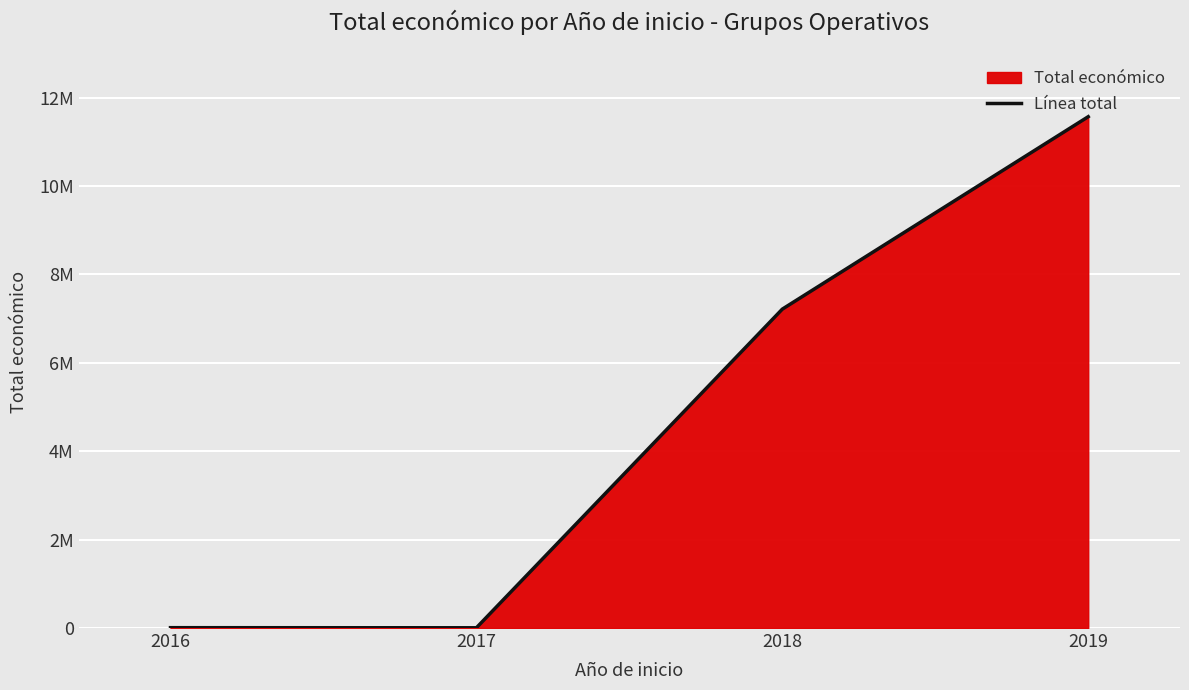

Is it true that the value at 2017 is 5760?

True